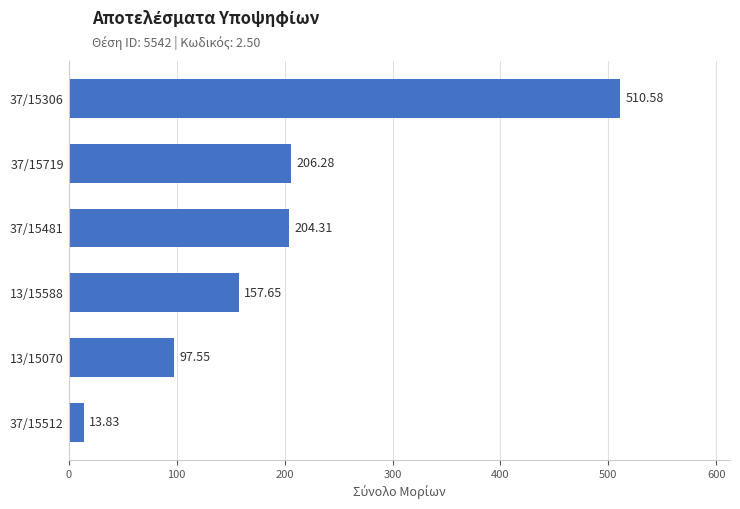

What is the difference between the maximum and second lowest values?

413.0